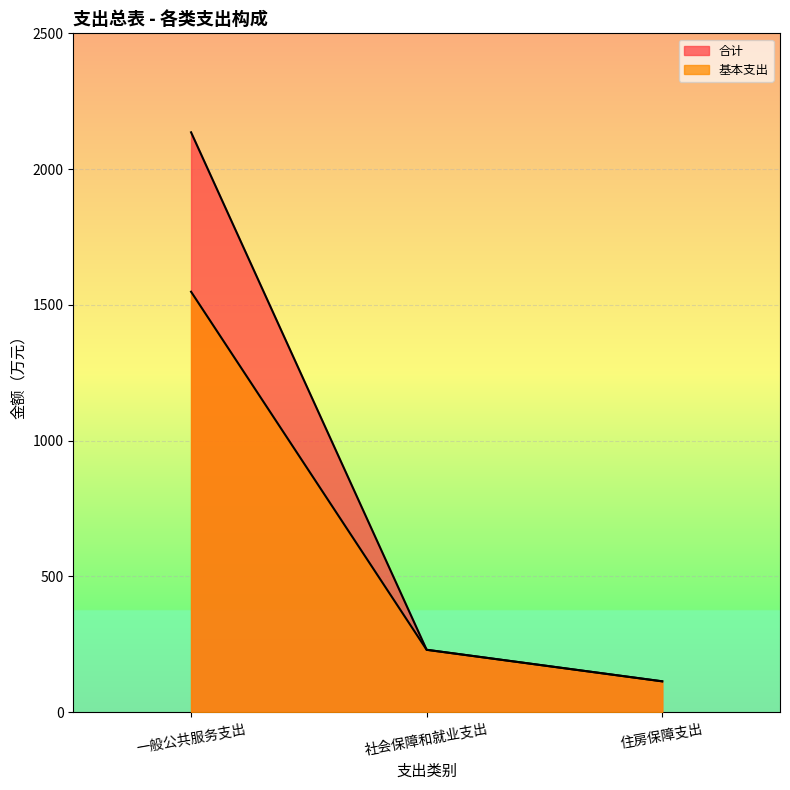

What is the sum of all 基本支出 values?

1892.4